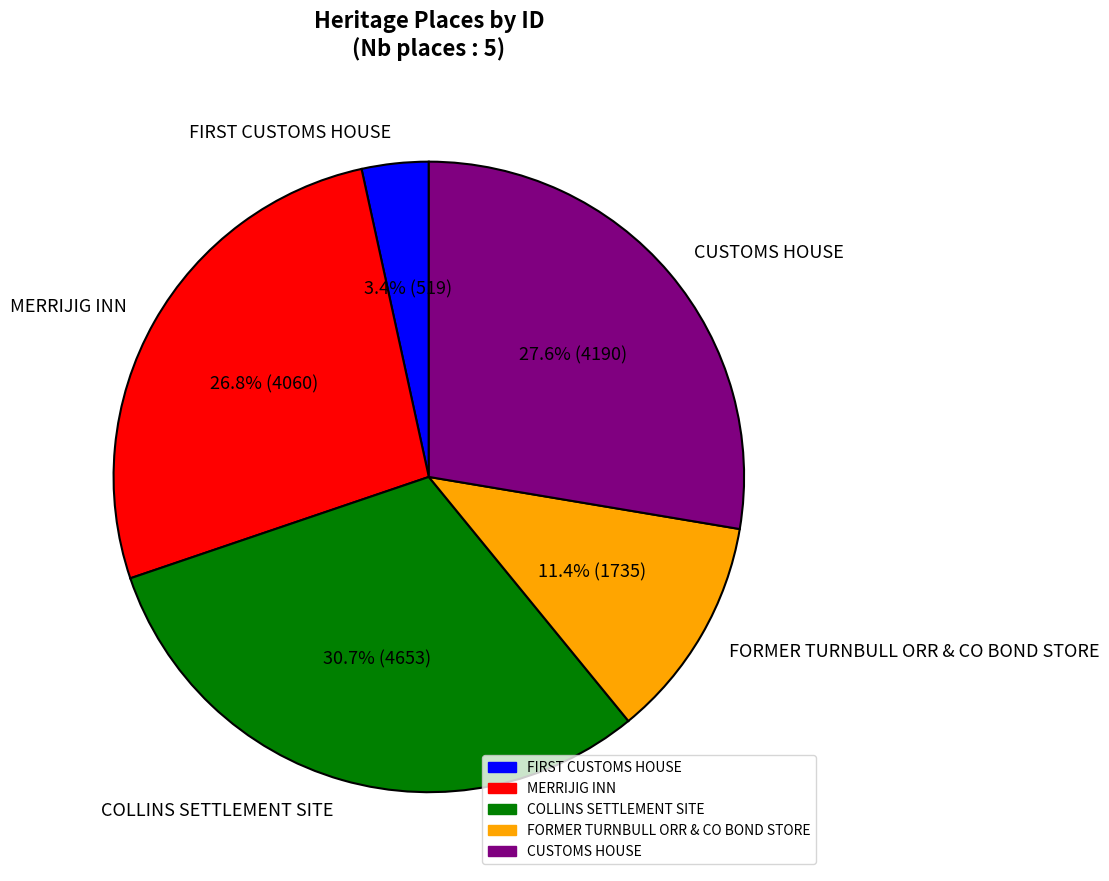

What is the largest slice in the pie chart?

COLLINS SETTLEMENT SITE